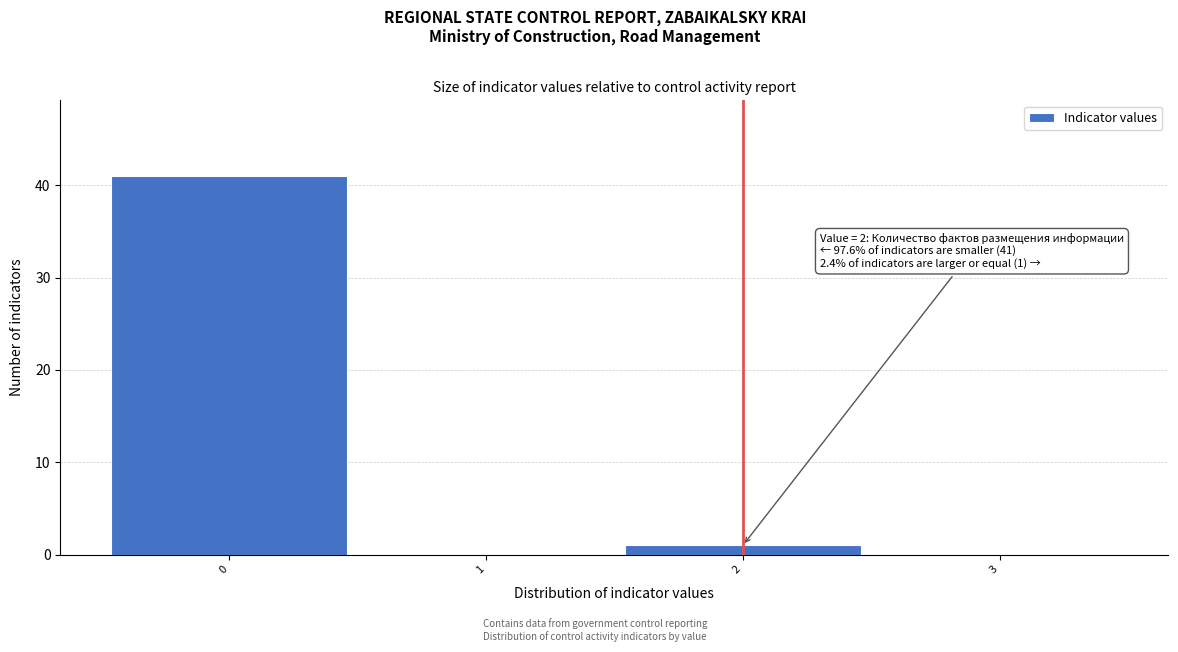

Over which range of the x-axis is the bar tallest?

-0.5 to 0.5